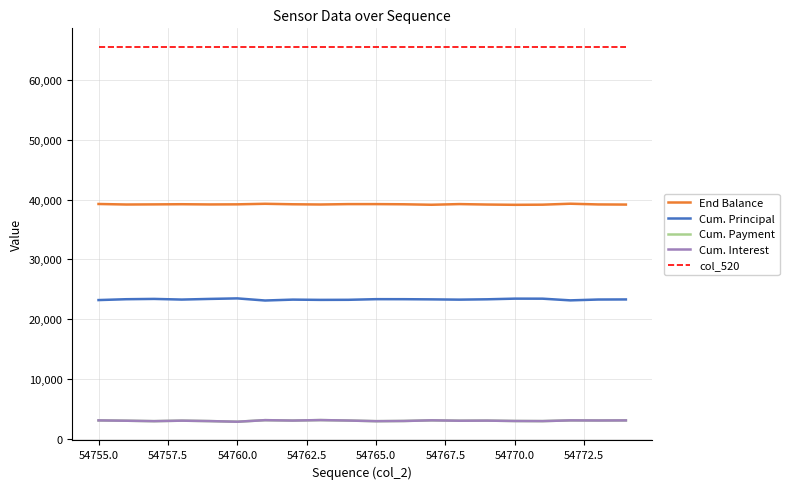

Which series has the largest range (max minus min)?

Cum. Principal